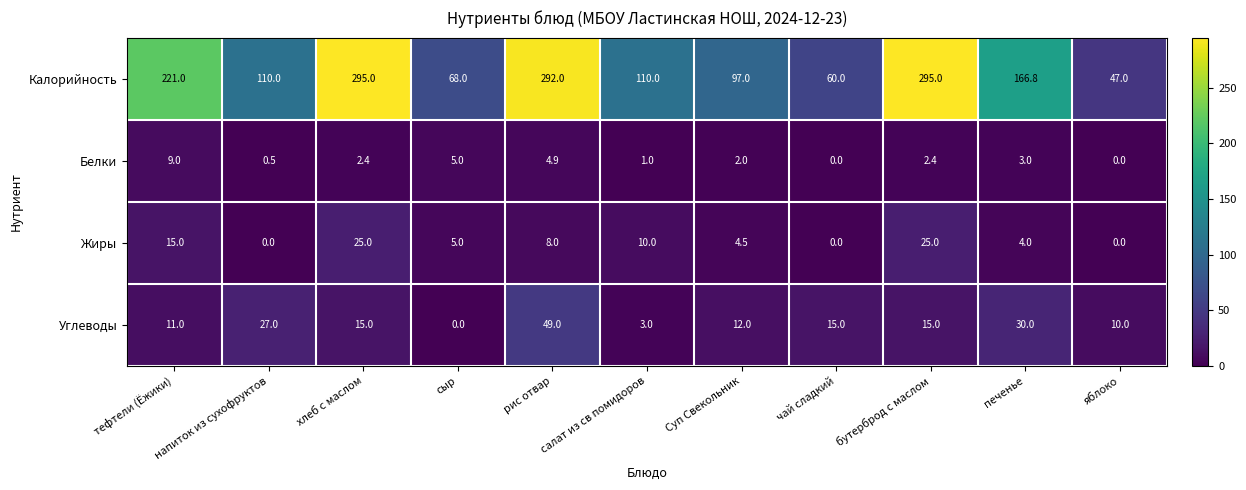

The value of Калорийность at печенье is 73.5. True or false?

False